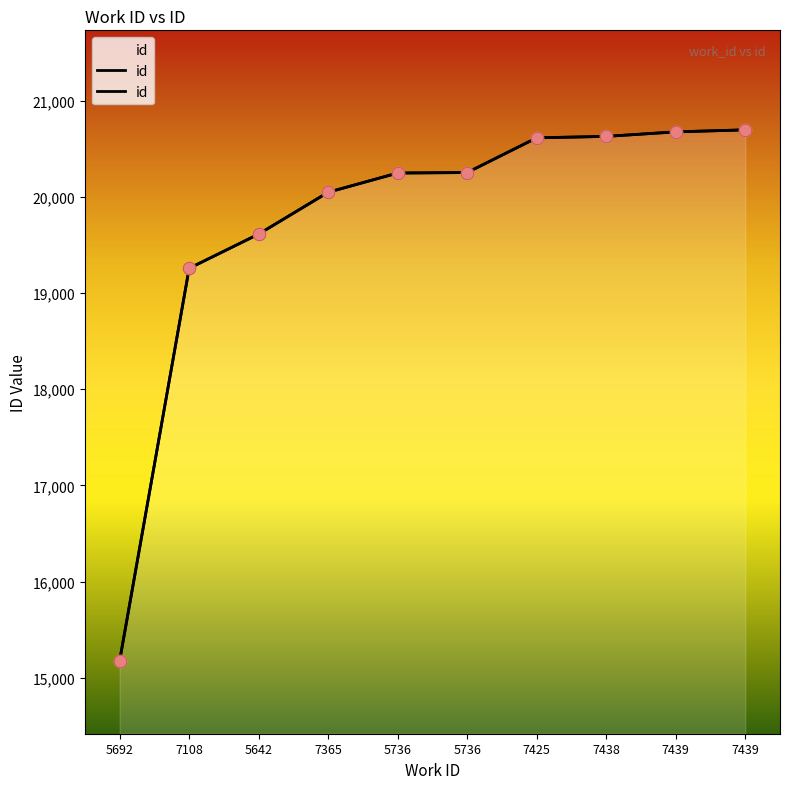

Approximately how many times larger is the value at 5692 compared to 7425?

0.7